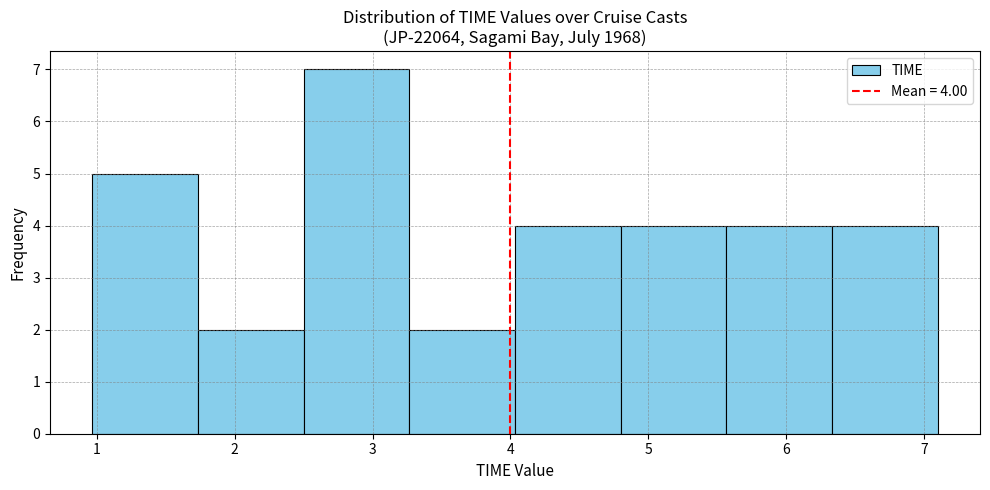

Over which range of the x-axis is the bar tallest?

2.5 to 3.3